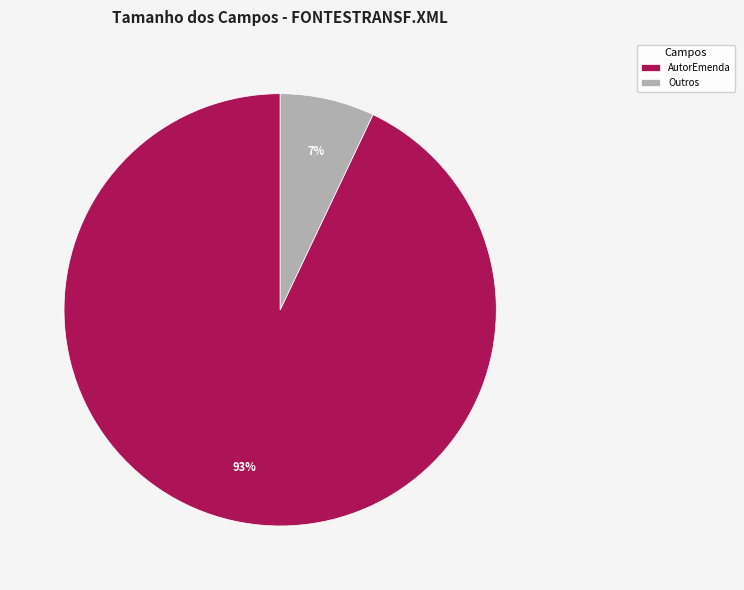

Which category has the smallest portion of the pie?

Outros